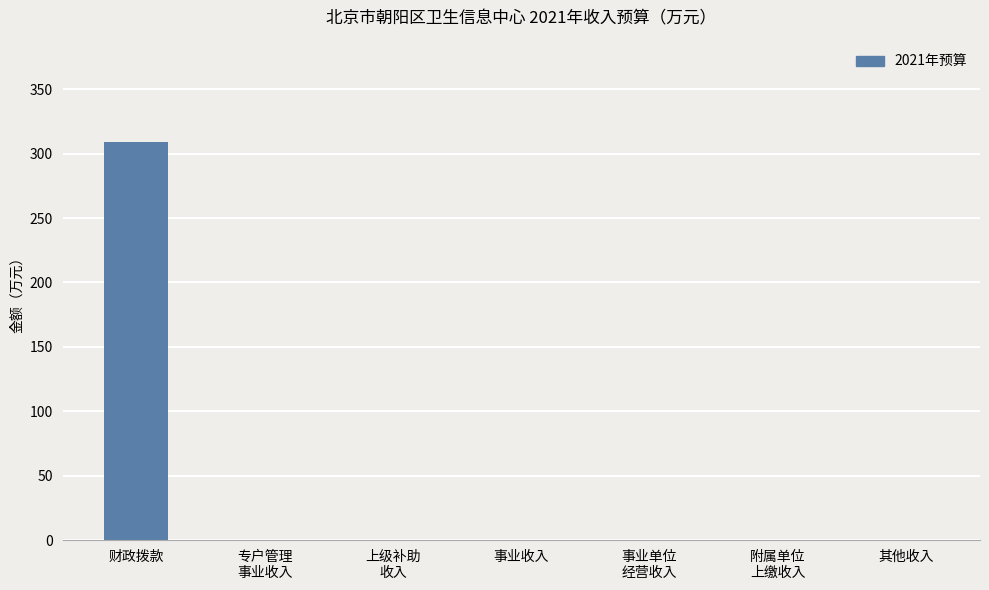

Are the bars grouped side by side (vs. stacked)?

No